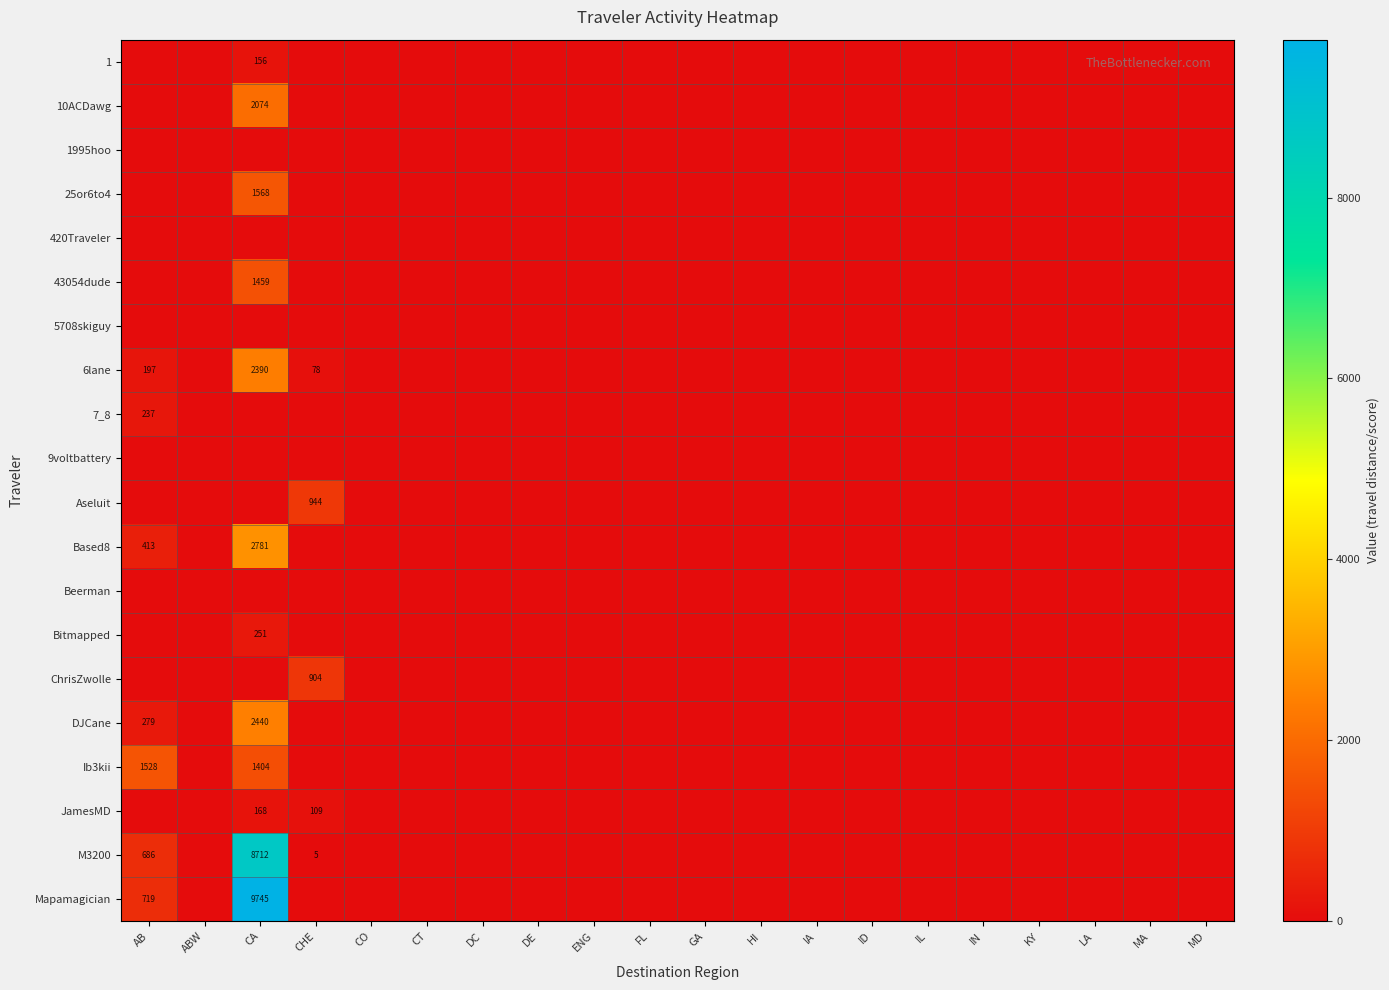

Is it true that 6lane equals 2390 at CA?

True